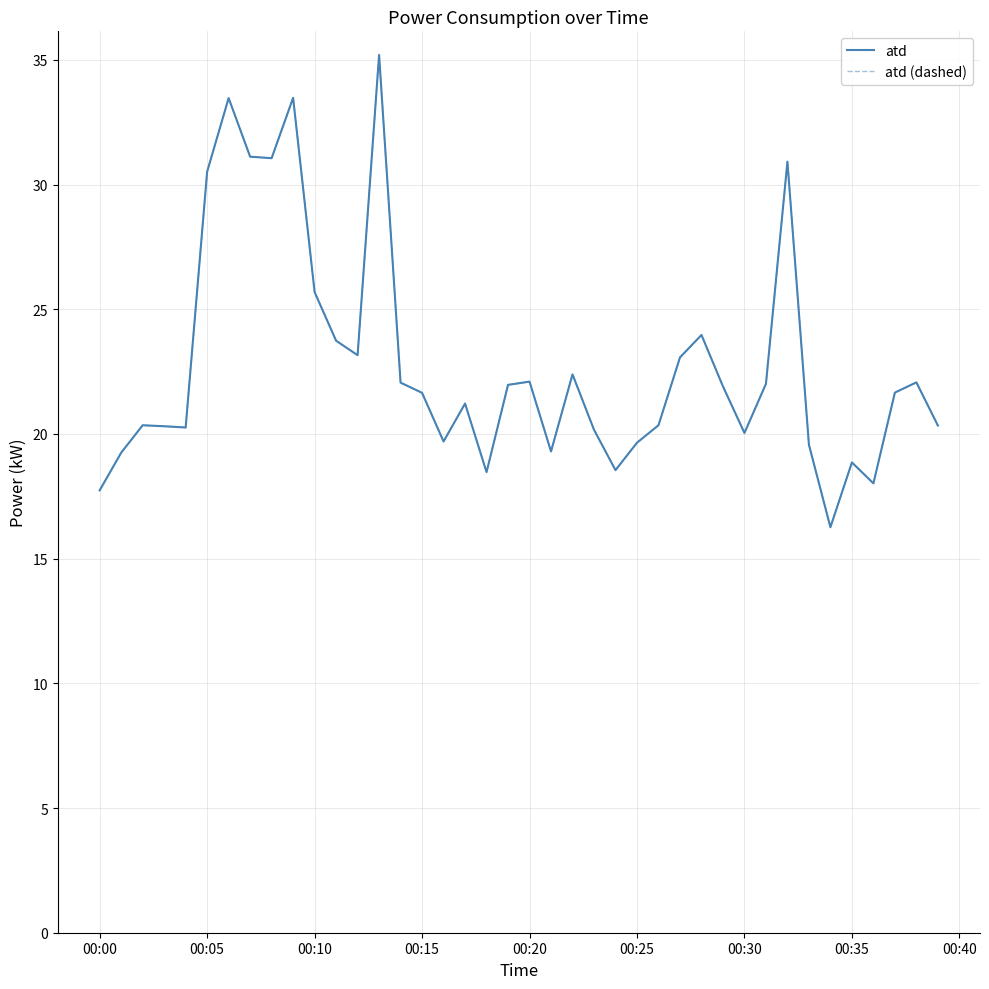

At which category does atd (dashed) reach its first local peak?

00:10